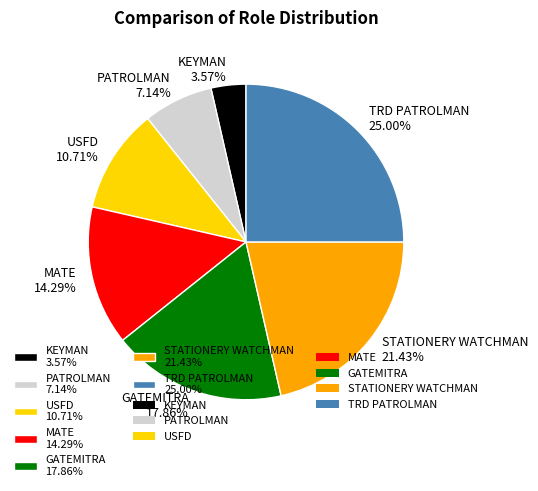

How many segments does this pie chart have?

7